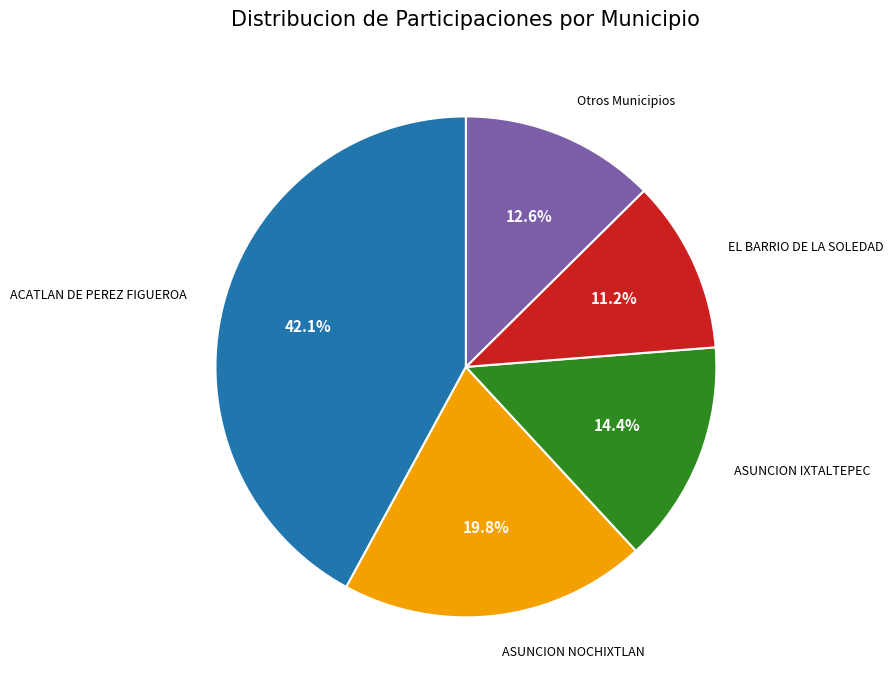

Is there any slice that represents more than half of the pie?

No